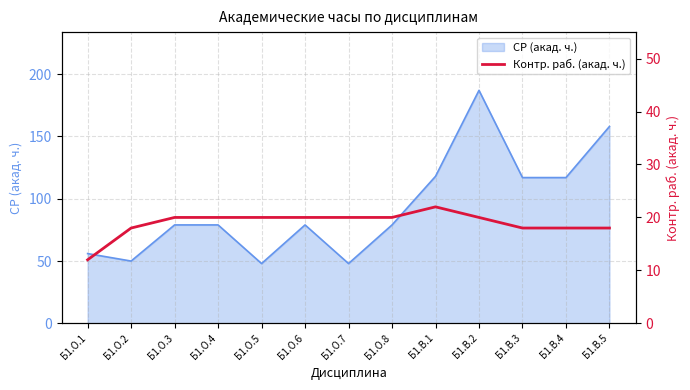

How many values are below 20?

5